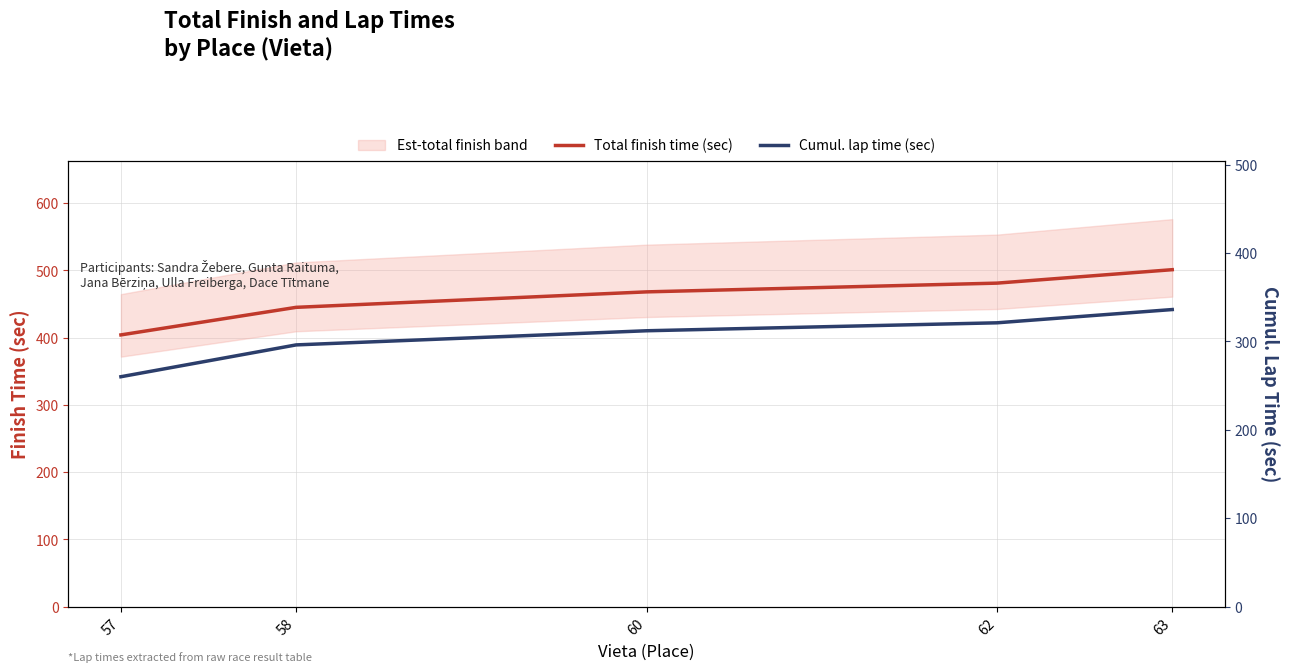

What is the lowest value of the Total finish time (sec) series?

404